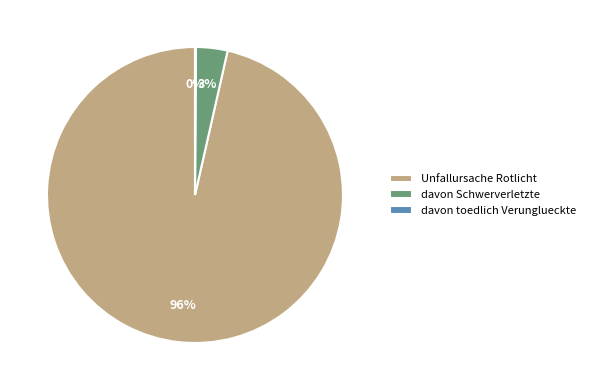

Is the sum of davon Schwerverletzte and Unfallursache Rotlicht greater than half?

Yes